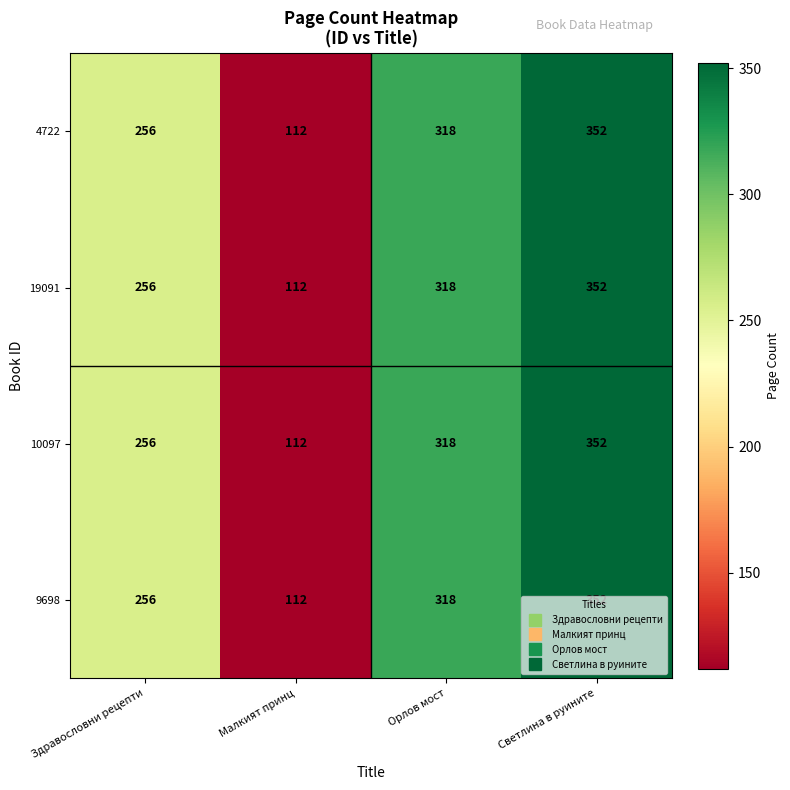

What is the average value of the 9698 series?

260